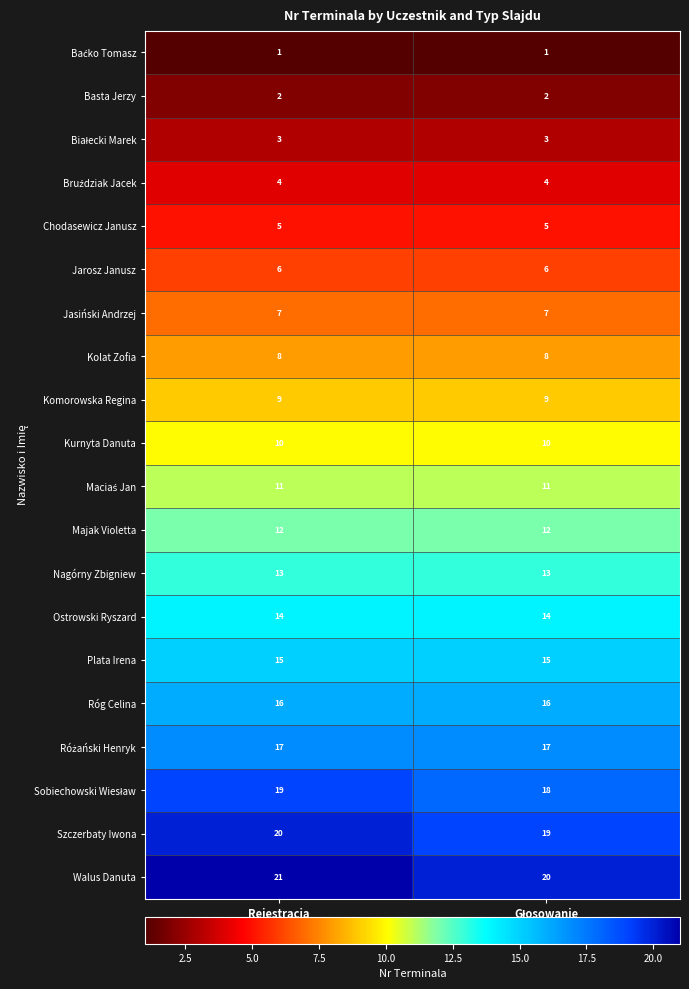

At which category is the sum across all series the highest?

Rejestracja